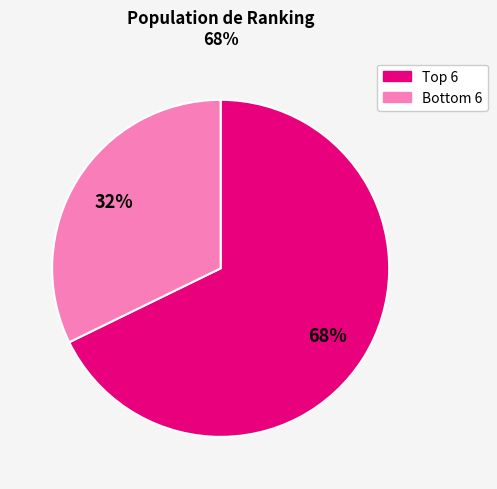

To the nearest percent, what is the difference between the largest and smallest slice percentages?

36%